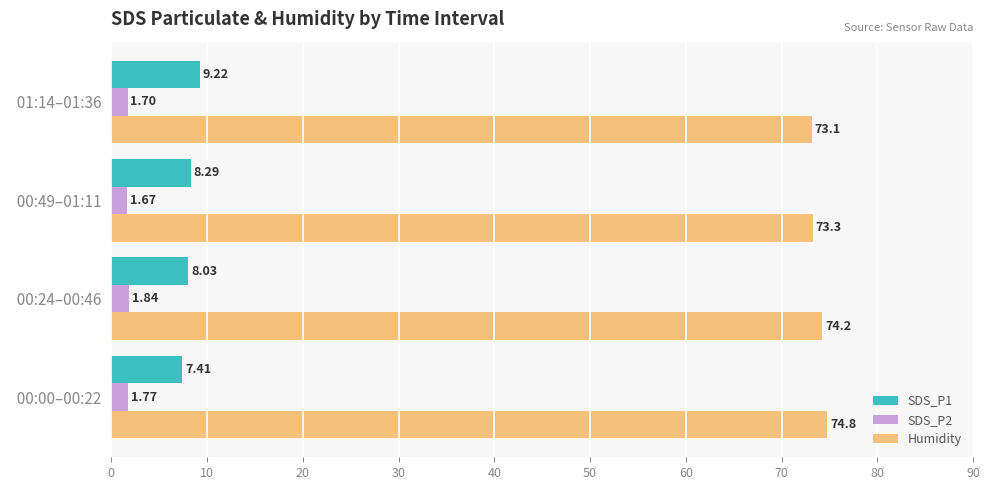

What is the average value of the Humidity series?

73.9